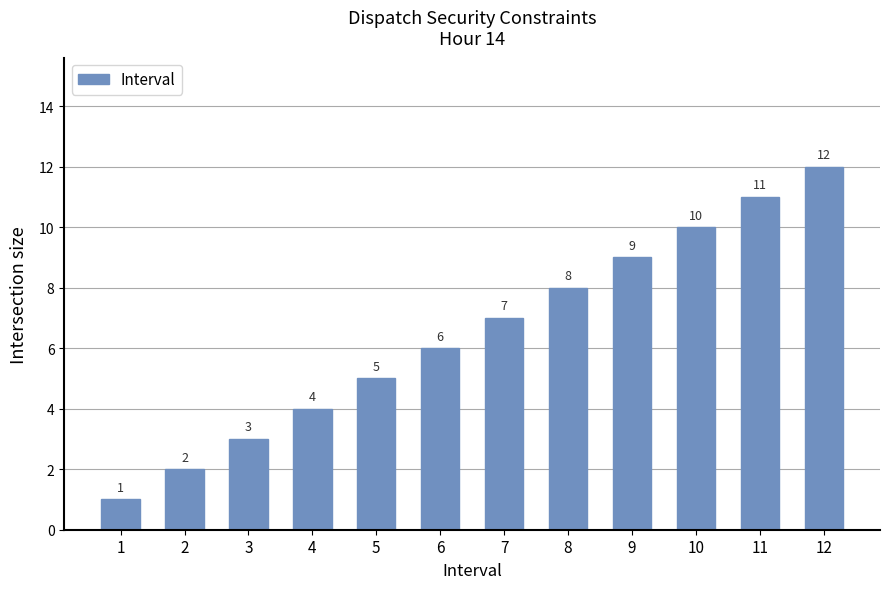

What is the change in value from 3 to 9?

+6